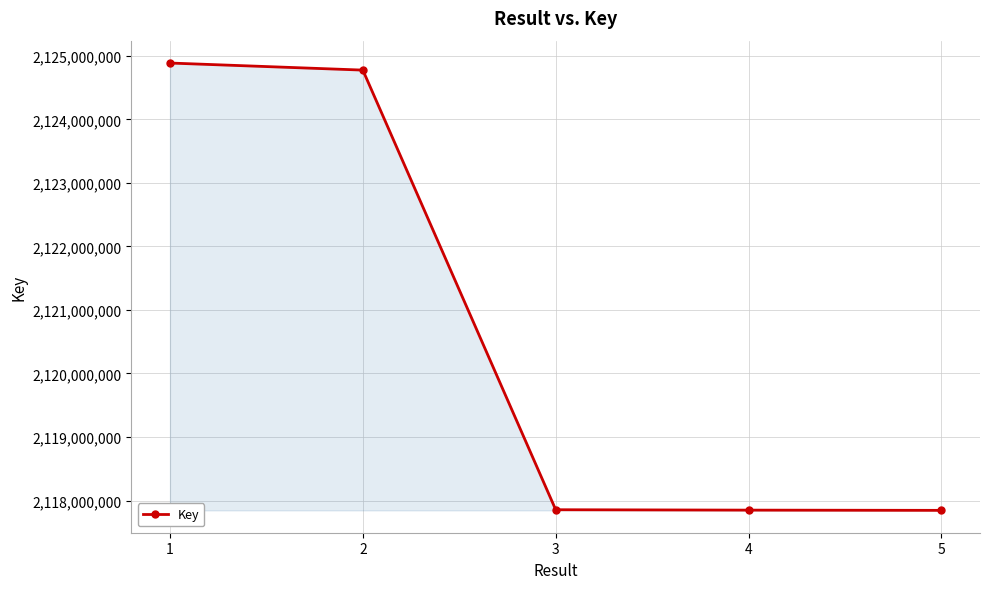

True or false: the data shows 3195638329 at 5.

False